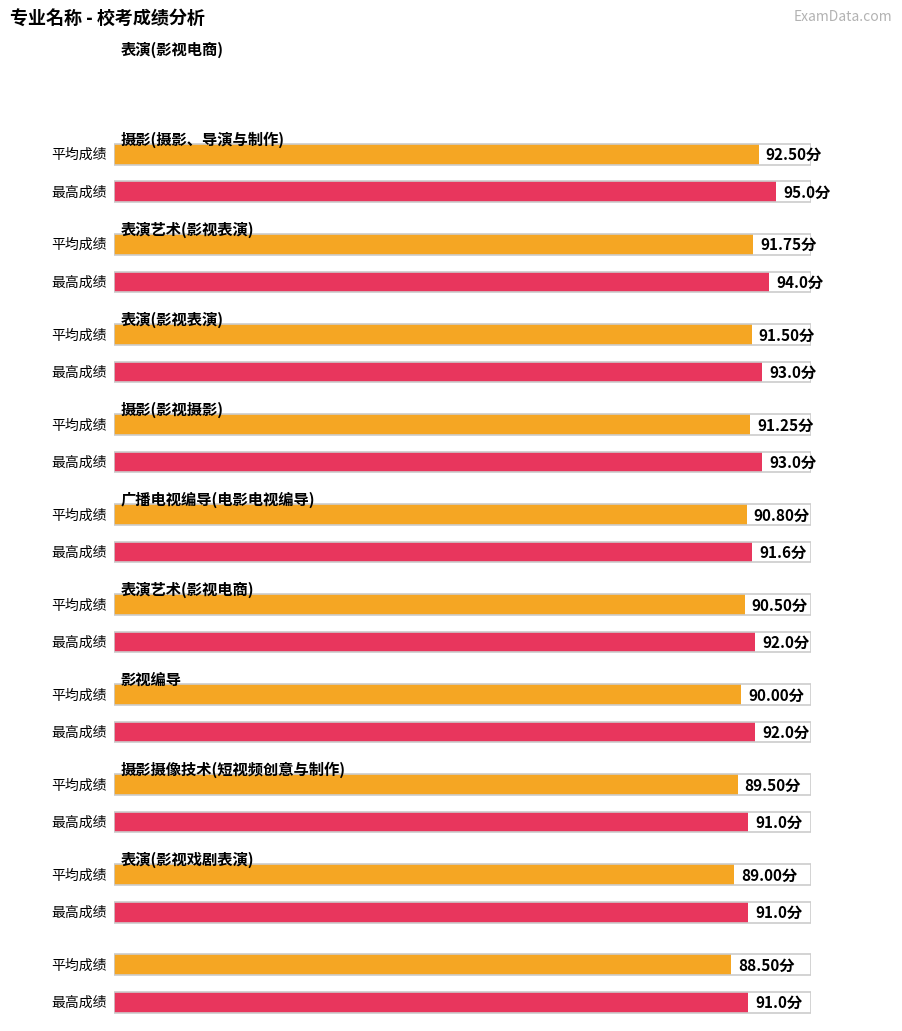

Reading left to right, list all the values displayed in this chart.

平均成绩: 表演(影视电商)=92.5	摄影(摄影、导演与制作)=91.8	表演艺术(影视表演)=91.5	表演(影视表演)=91.2	摄影(影视摄影)=90.8	广播电视编导(电影电视编导)=90.5	表演艺术(影视电商)=90.0	影视编导=89.5	摄影摄像技术(短视频创意与制作)=89.0	表演(影视戏剧表演)=88.5
最高成绩: 表演(影视电商)=95.0	摄影(摄影、导演与制作)=94.0	表演艺术(影视表演)=93.0	表演(影视表演)=93.0	摄影(影视摄影)=91.6	广播电视编导(电影电视编导)=92.0	表演艺术(影视电商)=92.0	影视编导=91.0	摄影摄像技术(短视频创意与制作)=91.0	表演(影视戏剧表演)=91.0